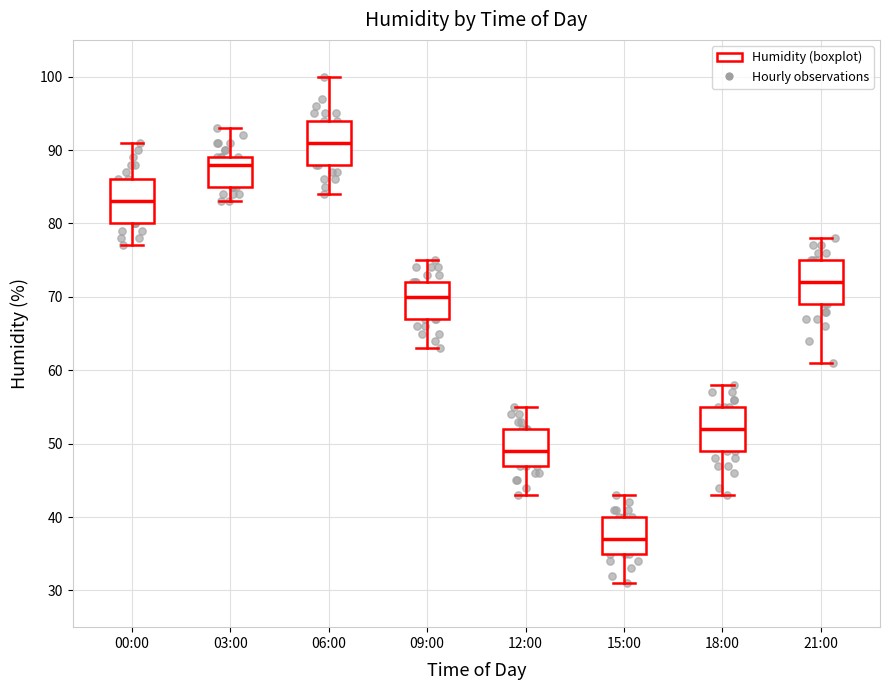

Reading left to right, transcribe this box plot: for each box, give where its median line is, the range the box spans, and where its two whiskers end, as read against the y-axis. The values are not printed on the chart, so give them approximately, as read against the axis.

00:00: median 83, box 80 to 86, whiskers 77 to 91
03:00: median 88, box 85 to 89, whiskers 83 to 93
06:00: median 91, box 88 to 94, whiskers 84 to 100
09:00: median 70, box 67 to 72, whiskers 63 to 75
12:00: median 49, box 47 to 52, whiskers 43 to 55
15:00: median 37, box 35 to 40, whiskers 31 to 43
18:00: median 52, box 49 to 55, whiskers 43 to 58
21:00: median 72, box 69 to 75, whiskers 61 to 78